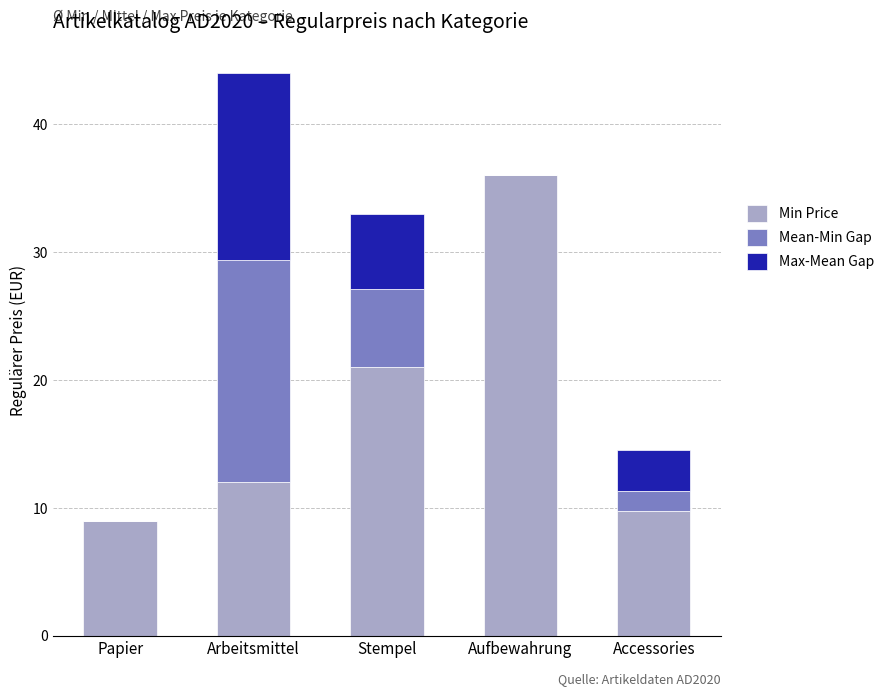

What is the total value across all series at Stempel?

33.0